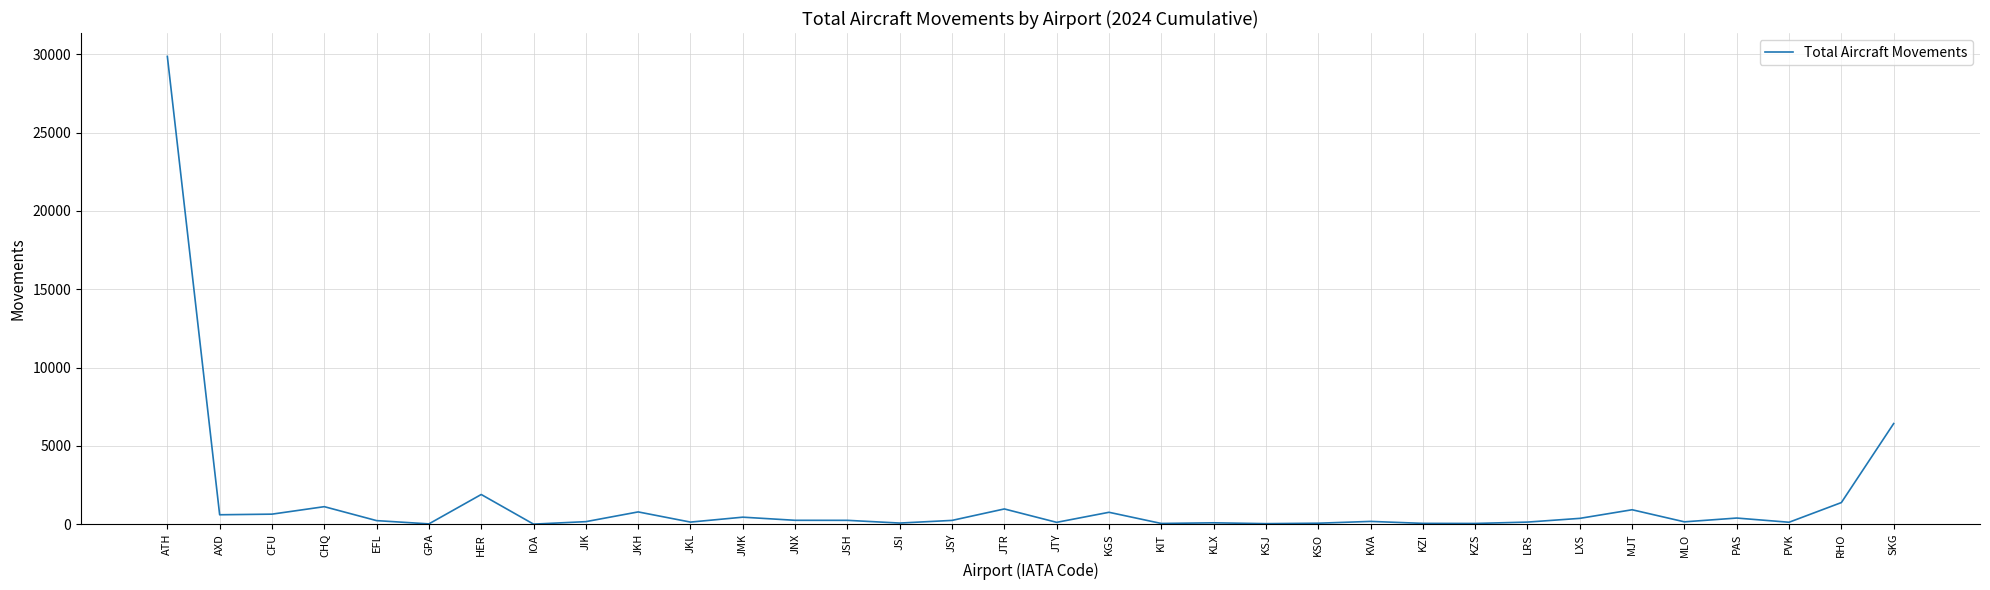

At which label is the value closest to 14932?

SKG